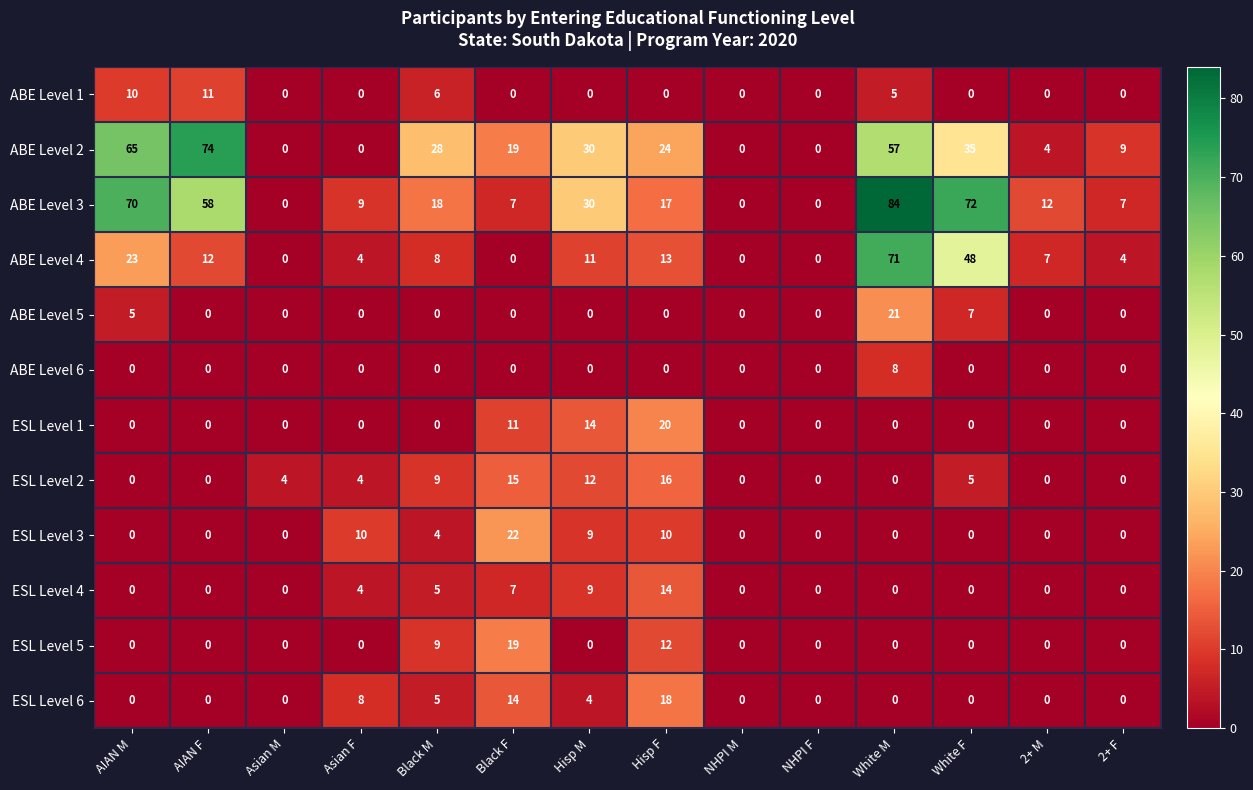

Which series has the largest range (max minus min)?

ABE Level 3